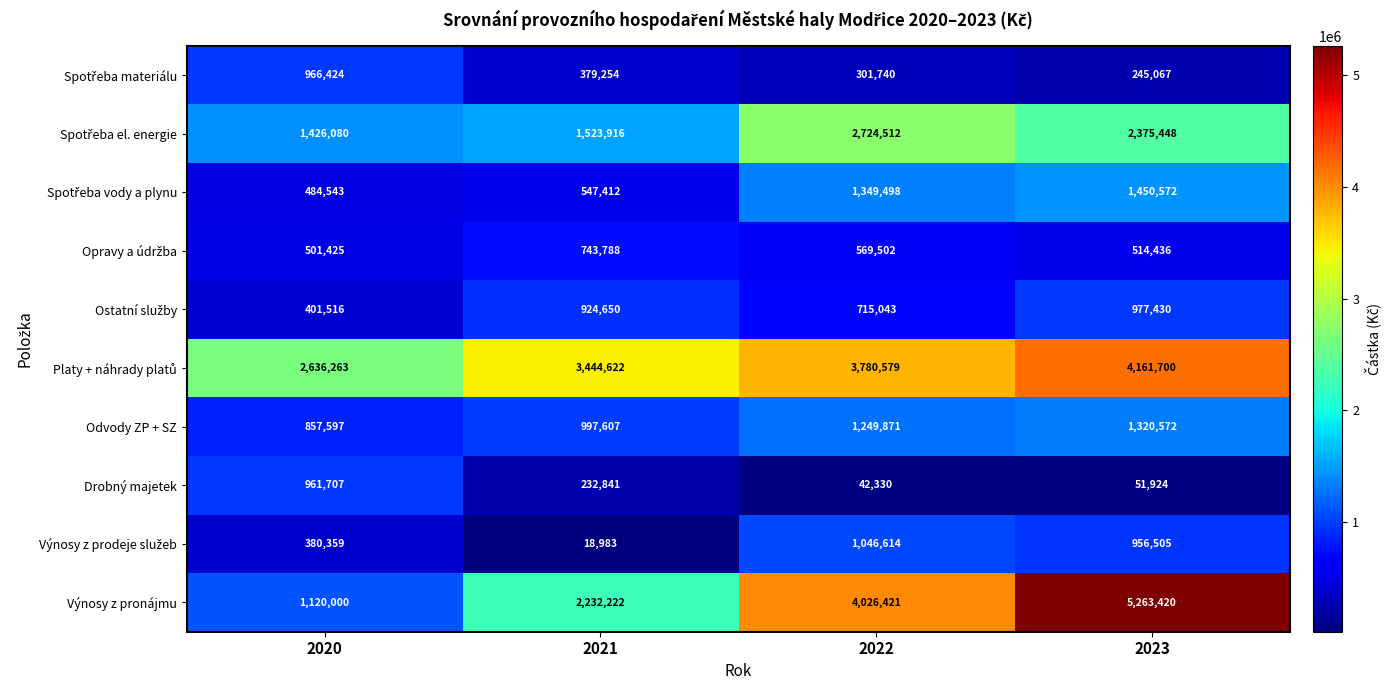

What is the sum of all Drobný majetek values?

1288802